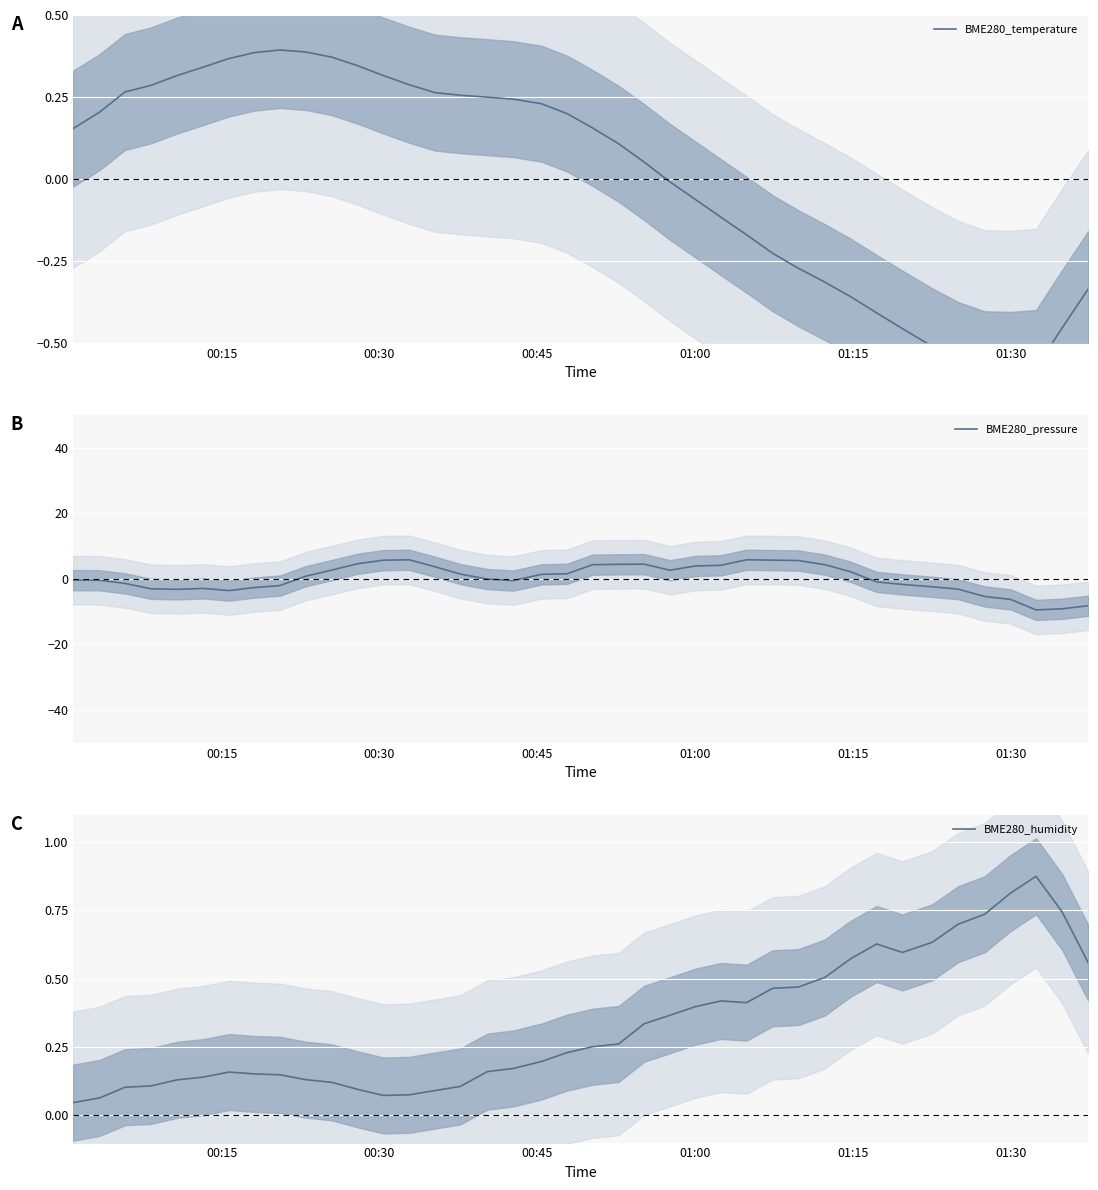

List the series in order of their peak value, lowest first.

BME280_temperature, BME280_humidity, BME280_pressure